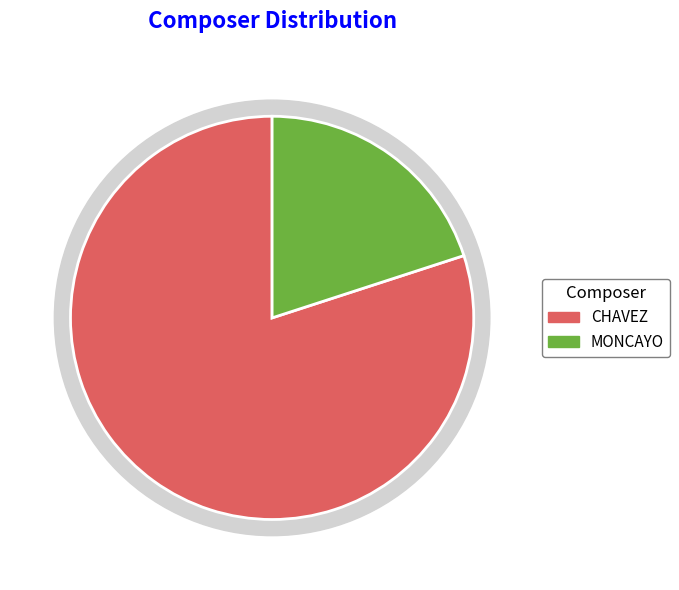

Which category has the biggest portion of the pie?

CHAVEZ